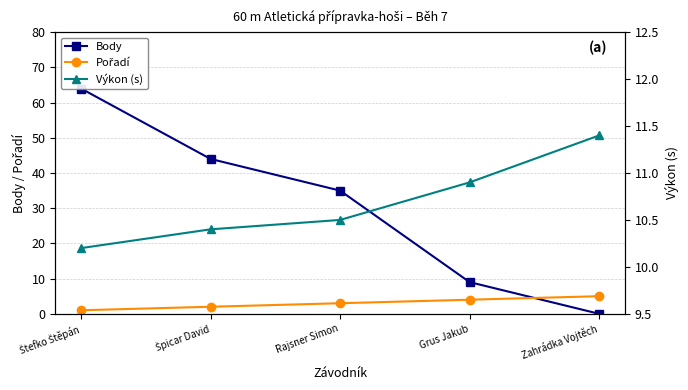

Reading right to left, what are all the values shown in this chart?

Body: 0.0	9.0	35.0	44.0	64.0
Pořadí: 5.0	4.0	3.0	2.0	1.0
Výkon (s): 11.4	10.9	10.5	10.4	10.2